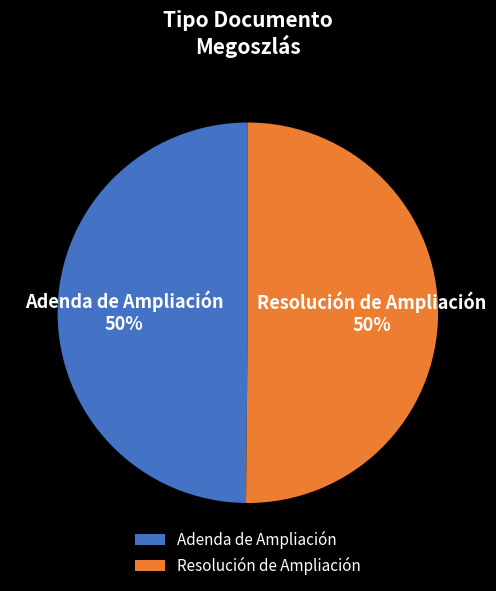

The Resolución de Ampliación slice represents 60% of the pie. True or false?

False